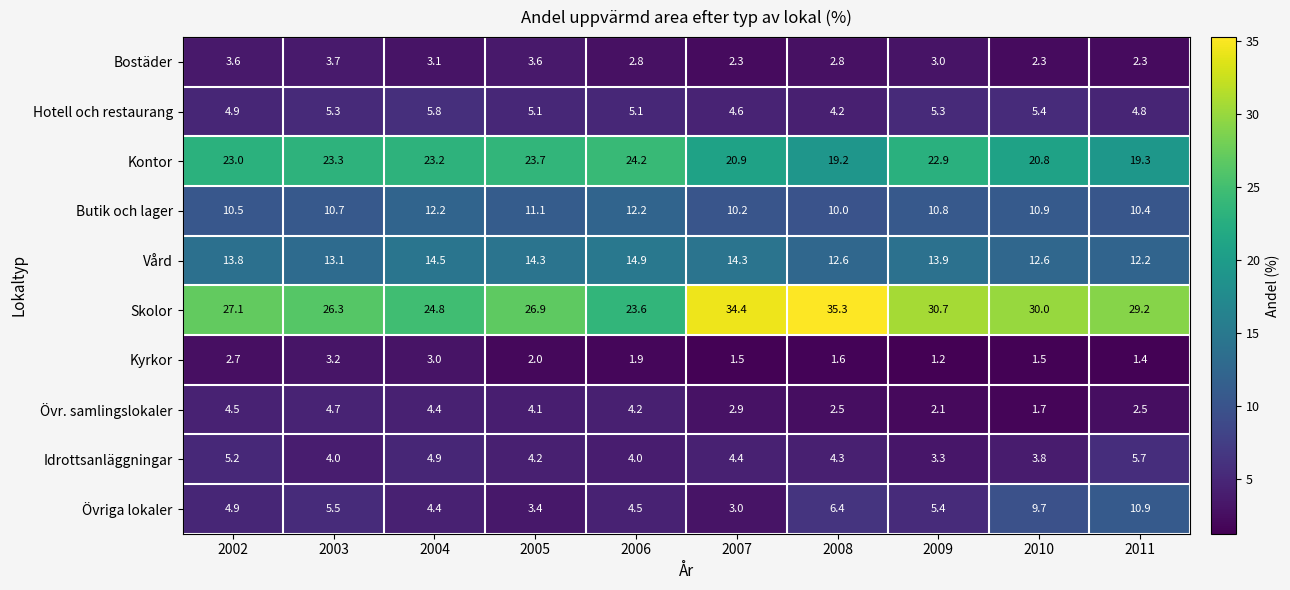

At which category does the chart reach its minimum across all series?

2009